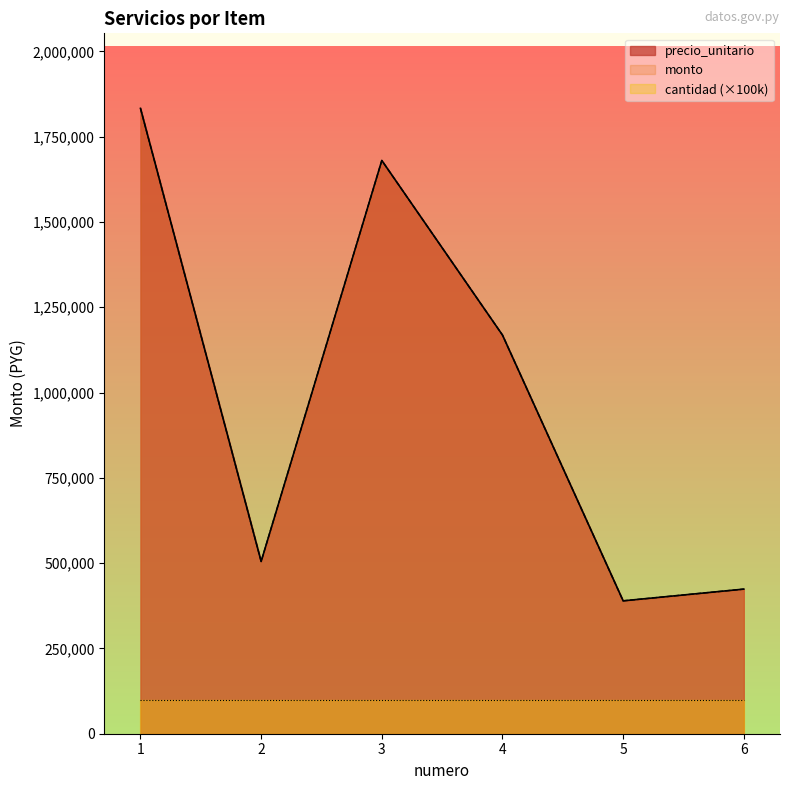

The value of precio_unitario at 5 is 123390. True or false?

False